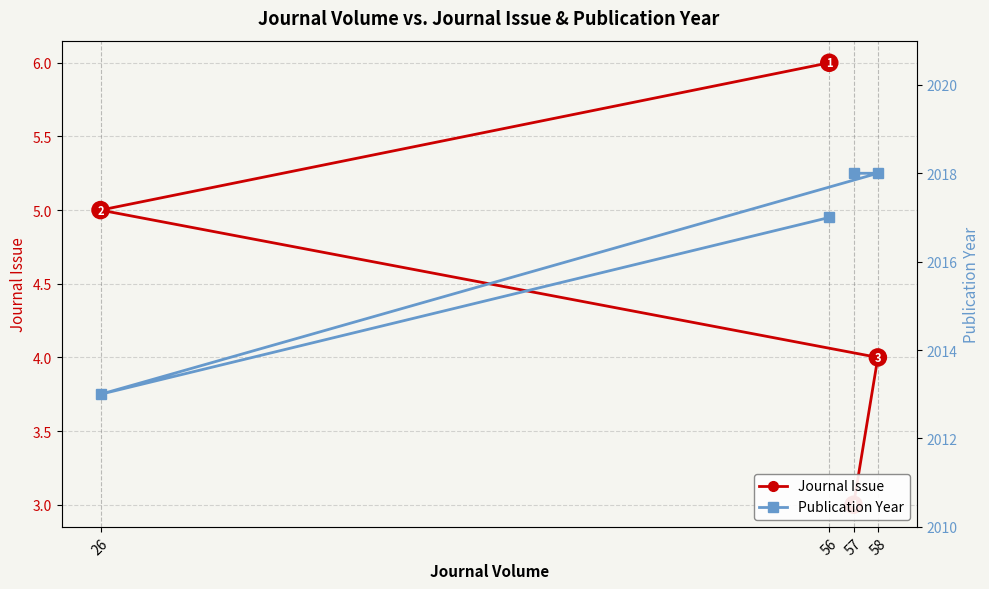

List the labels in order of Journal Issue value, smallest first.

57, 58, 26, 56